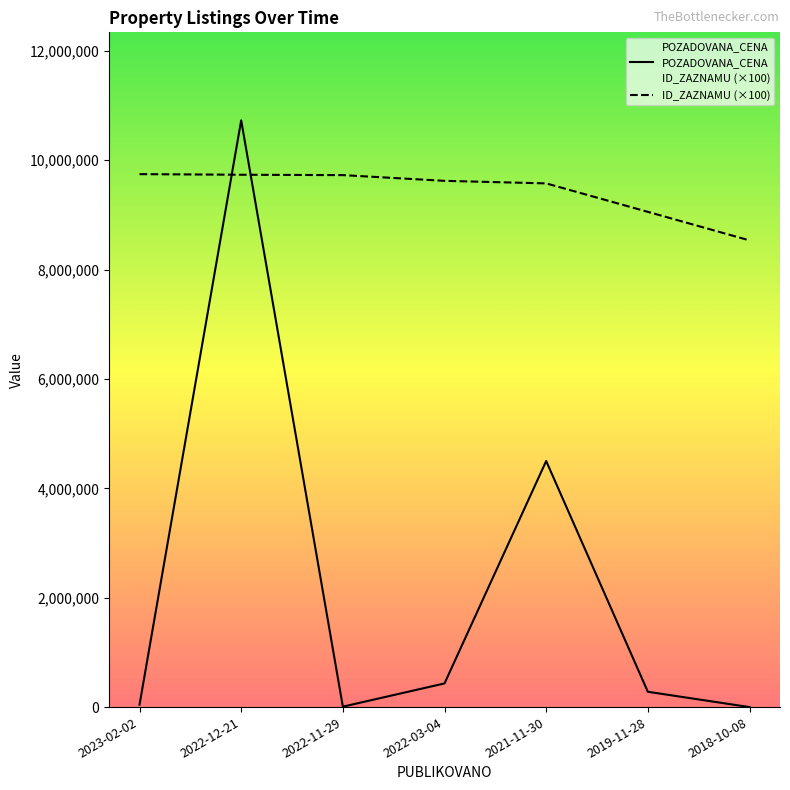

At 2022-12-21, list the series in order from smallest to largest.

ID_ZAZNAMU (×100), POZADOVANA_CENA